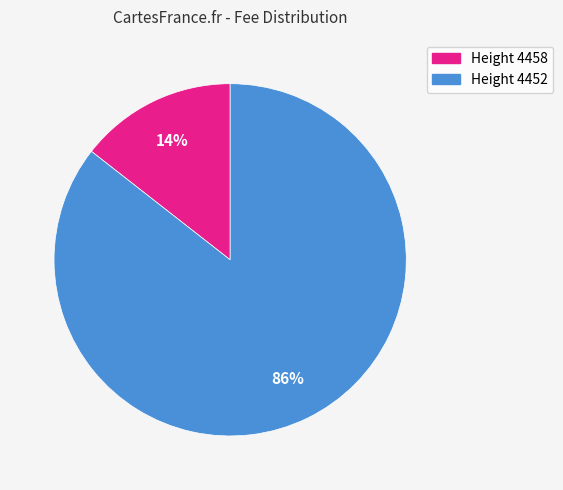

The Height 4452 slice represents 86% of the pie. True or false?

True